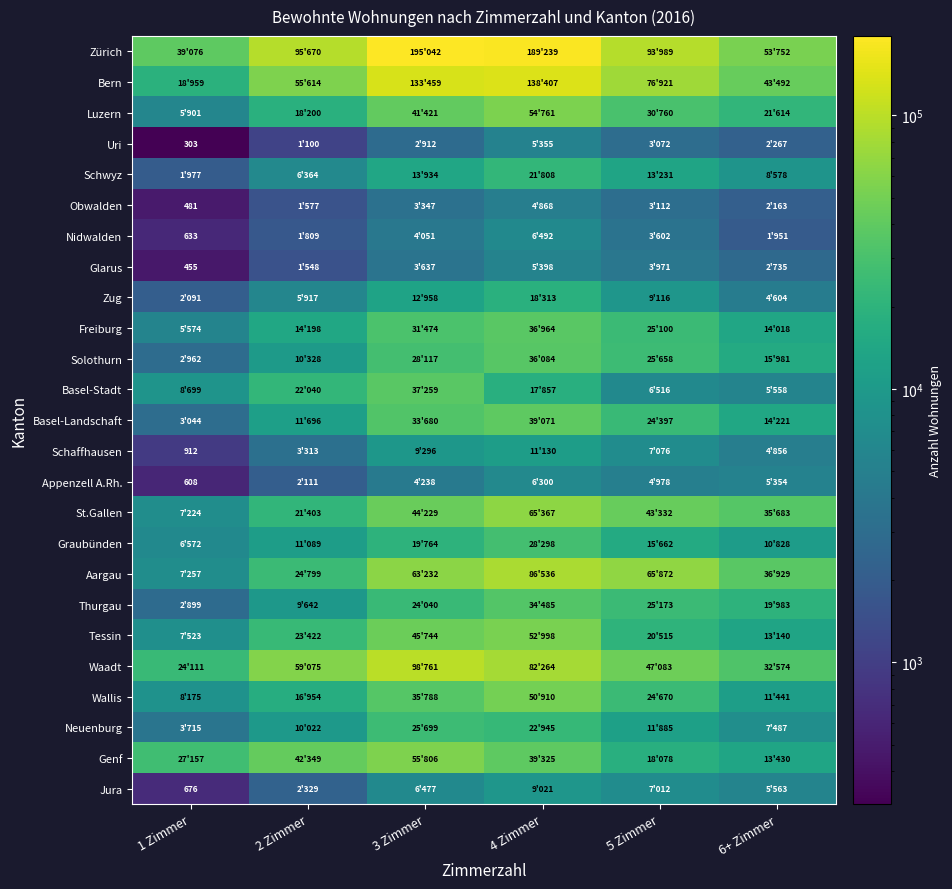

True or false: Uri has a value of 303 at 1 Zimmer.

True